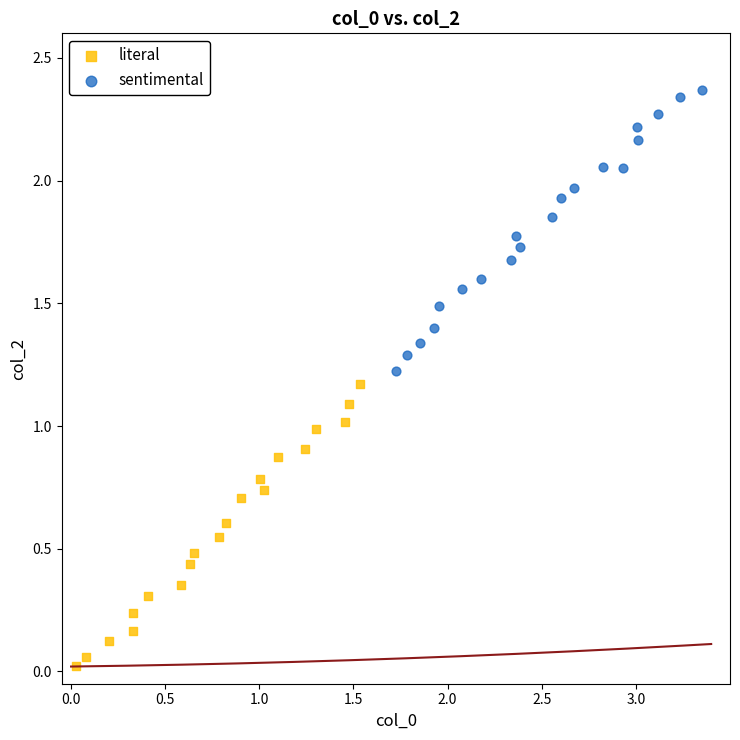

Which series reaches the minimum Y coordinate?

literal